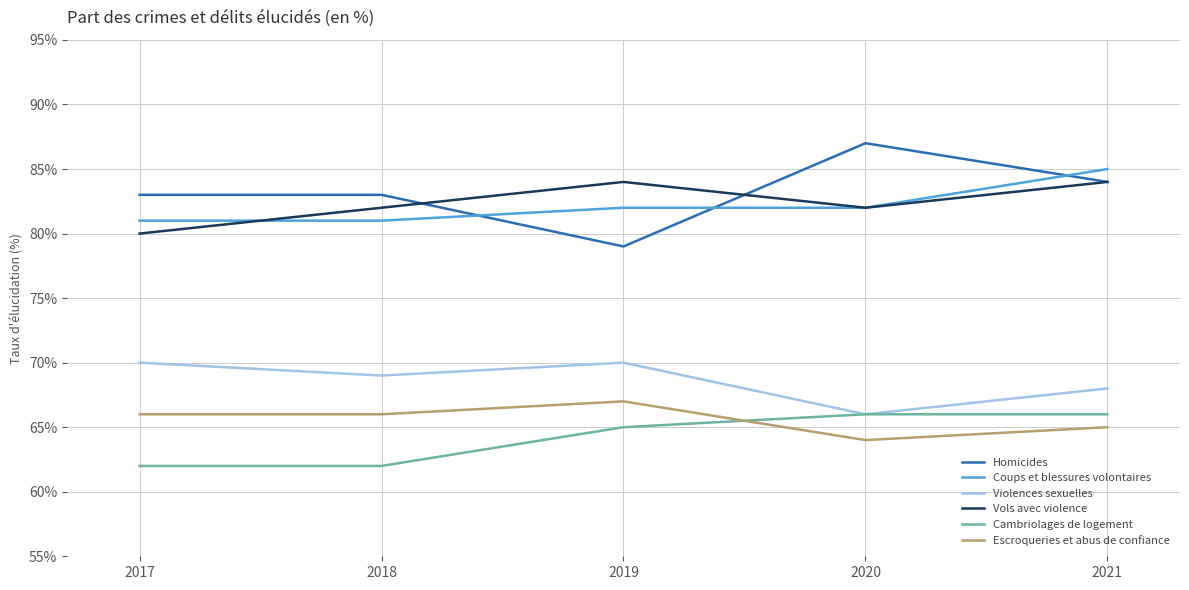

True or false: Coups et blessures volontaires and Escroqueries et abus de confiance cross at least once.

False